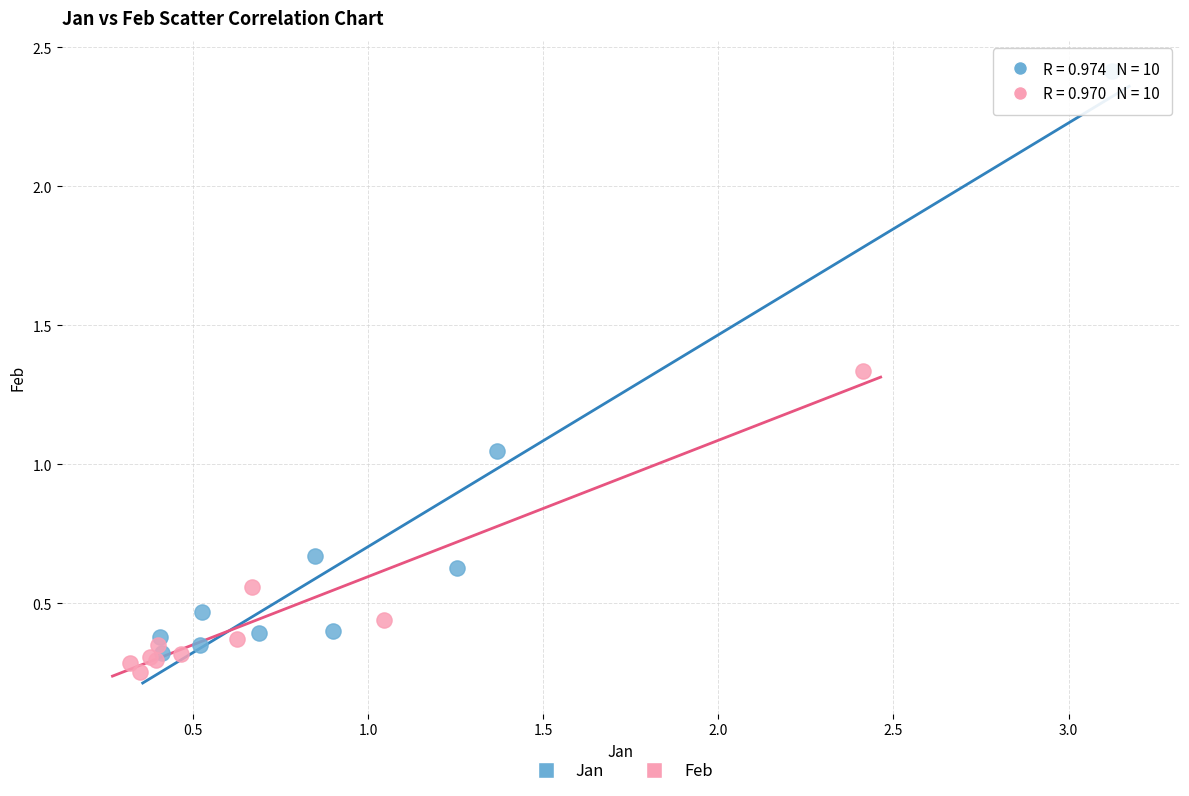

Which series has the largest Y range (max minus min)?

Jan